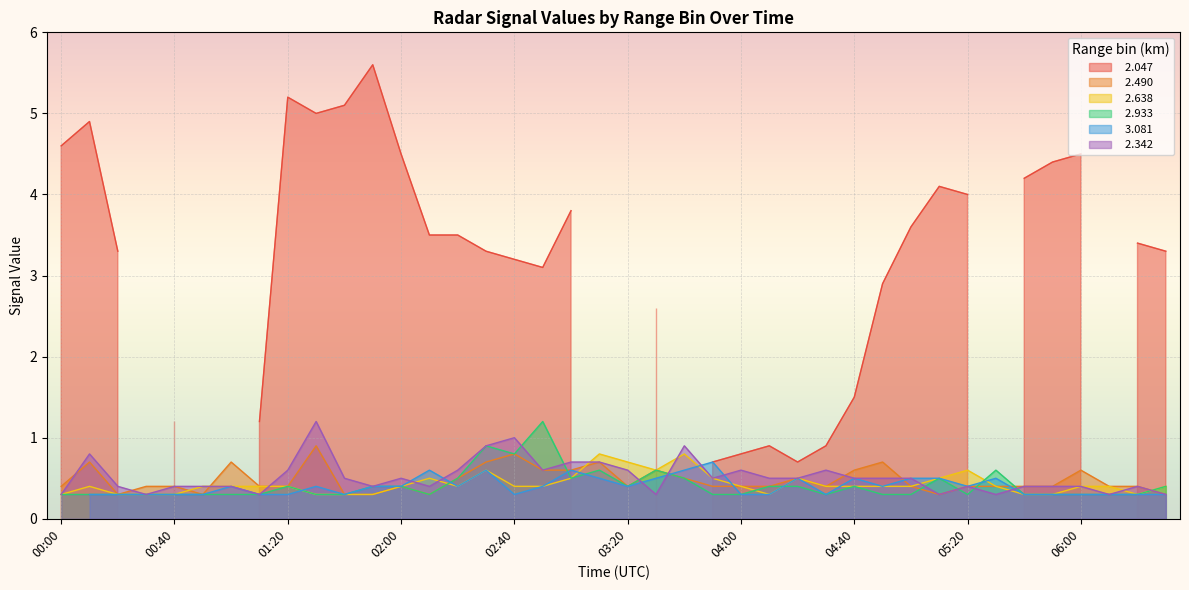

True or false:   2.342 has a value of 0.7 at 03:10.

True